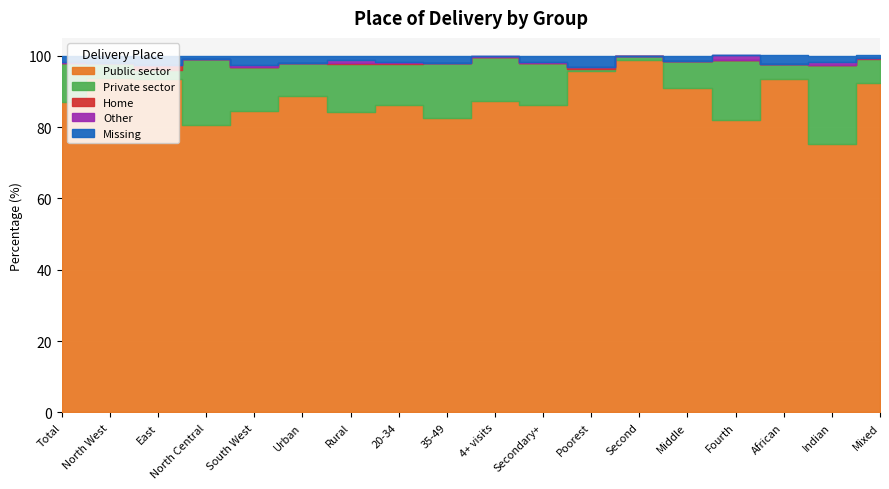

Reading left to right, transcribe all the data shown in this chart.

Public sector: 87.1	93.8	93.4	80.7	84.4	88.7	84.3	86.3	82.5	87.4	86.1	95.6	98.7	90.9	82.1	93.6	75.2	92.3
Private sector: 10.8	4.1	2.6	18.5	12.3	9.2	13.5	11.4	15.6	12.3	11.8	0.8	1.3	7.5	16.8	4.0	22.3	6.7
Home: 0.1	0.0	1.3	0.0	0.0	0.0	0.3	0.2	0.0	0.0	0.0	0.4	0.0	0.0	0.0	0.0	0.0	0.5
Other: 0.2	0.0	0.0	0.0	0.8	0.0	0.6	0.3	0.0	0.3	0.3	0.0	0.0	0.0	1.2	0.0	0.7	0.0
Missing: 1.8	2.1	2.7	0.8	2.5	2.1	1.3	1.8	1.9	0.0	1.8	3.2	0.0	1.6	0.0	2.5	1.8	0.6